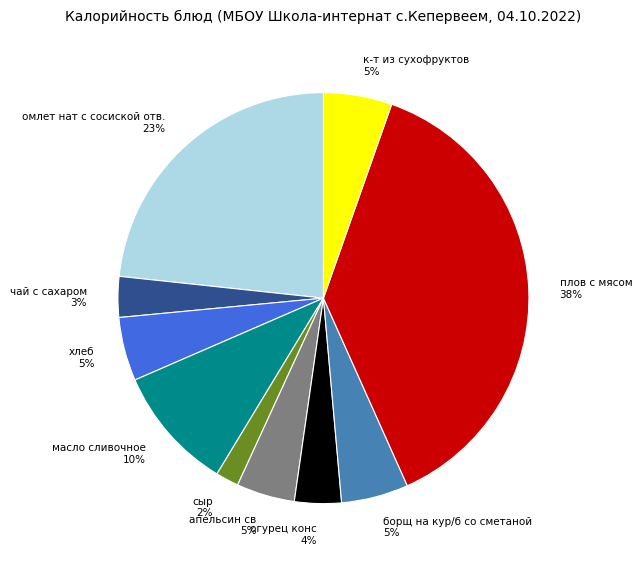

Which slice is the smallest?

сыр